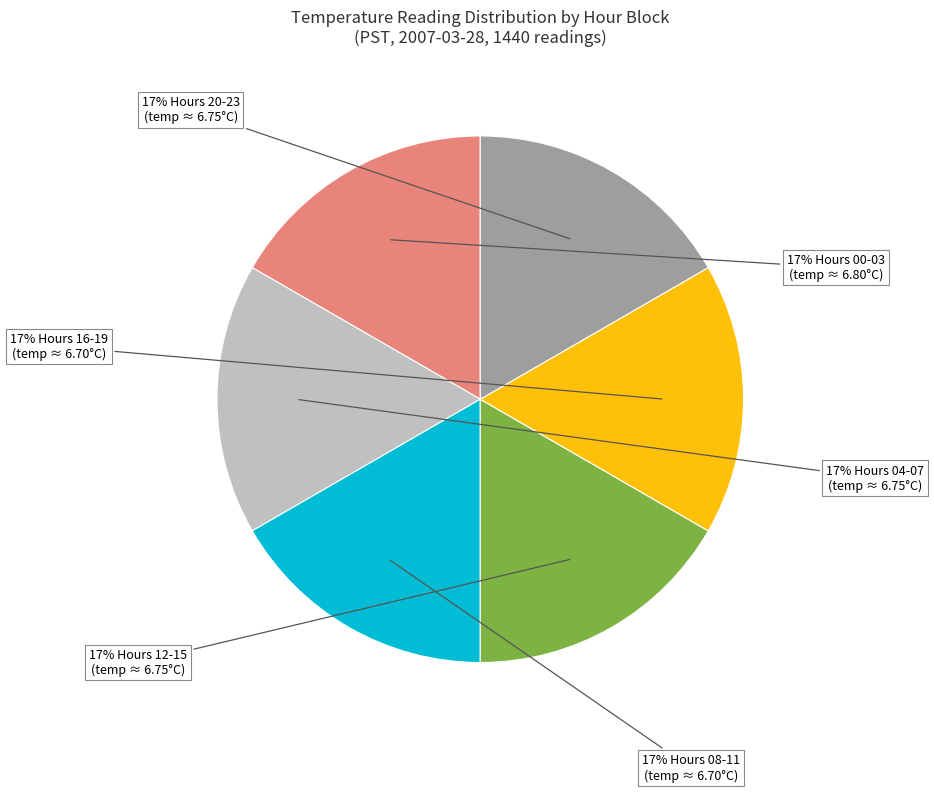

To the nearest percent, what is the average slice percentage?

17%